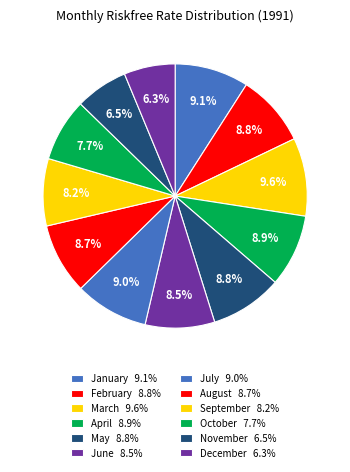

How many segments does this pie chart have?

12